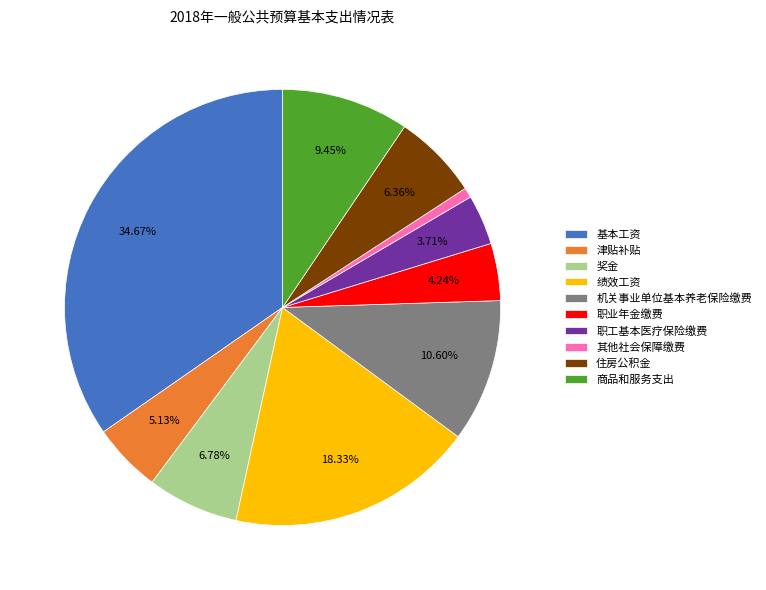

Count the number of slices in the pie.

10